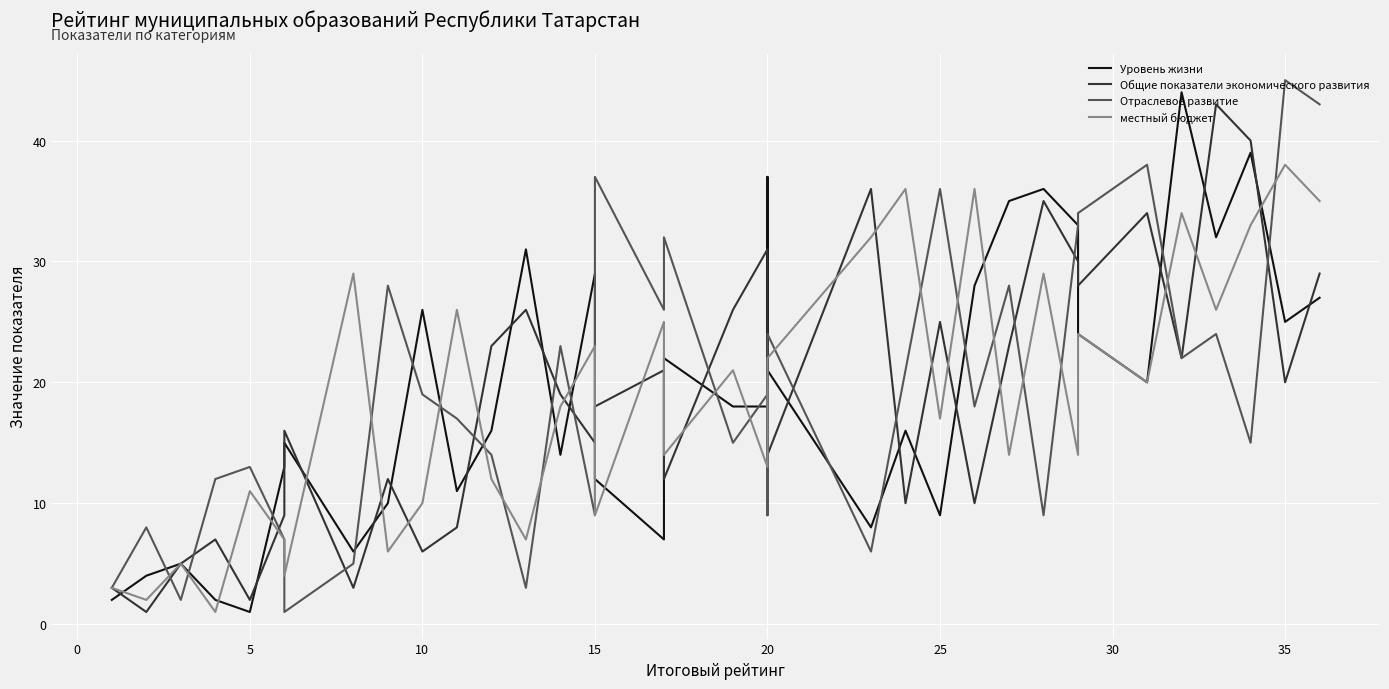

Is it true that Общие показатели экономического развития equals 17 at 35?

False